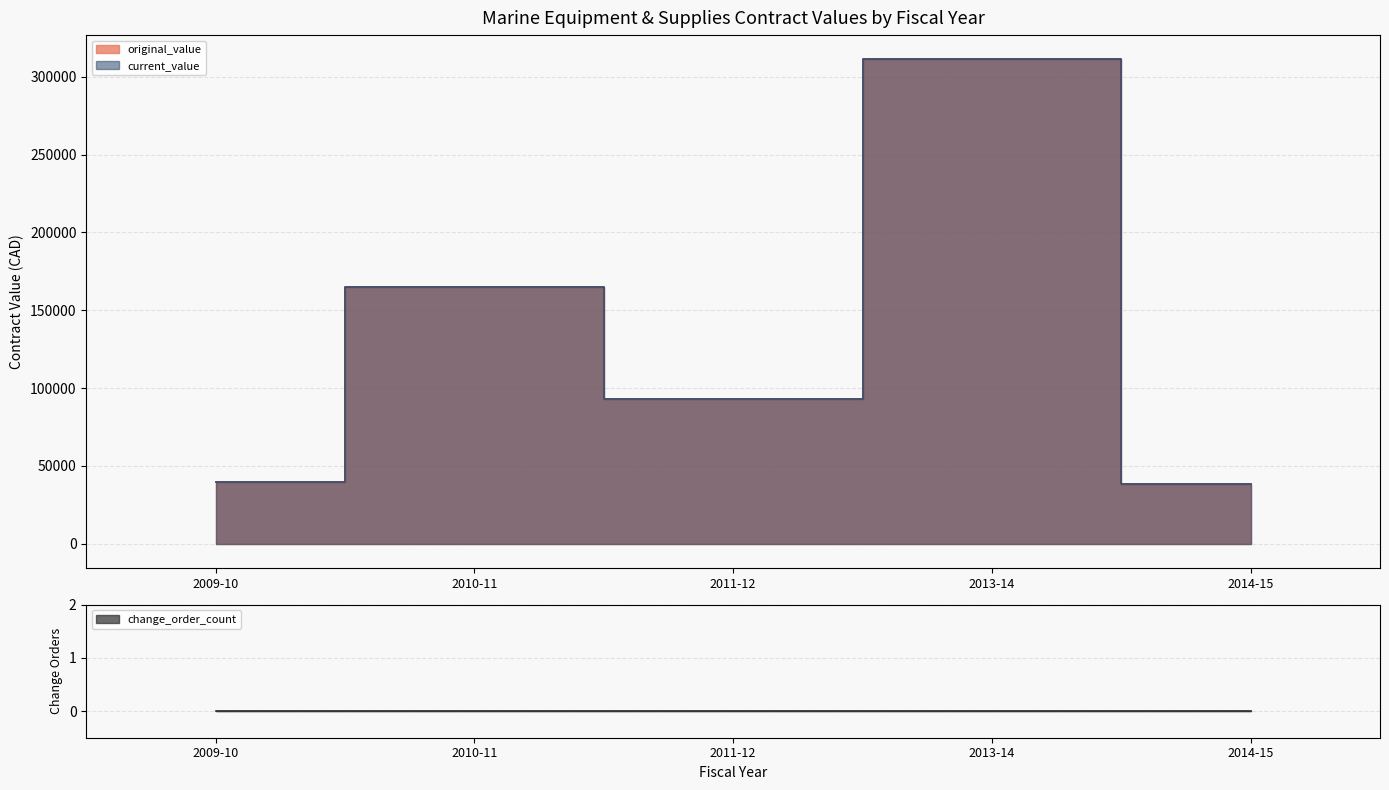

Which category has the highest value in the current_value series?

2013-14